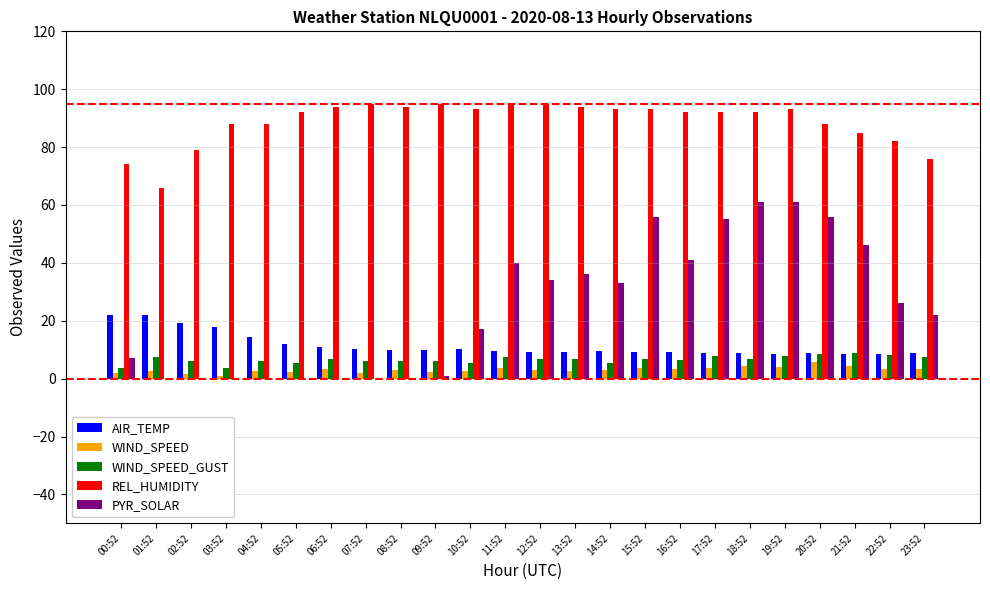

Is it true that PYR_SOLAR equals 41.0 at 16:52?

True